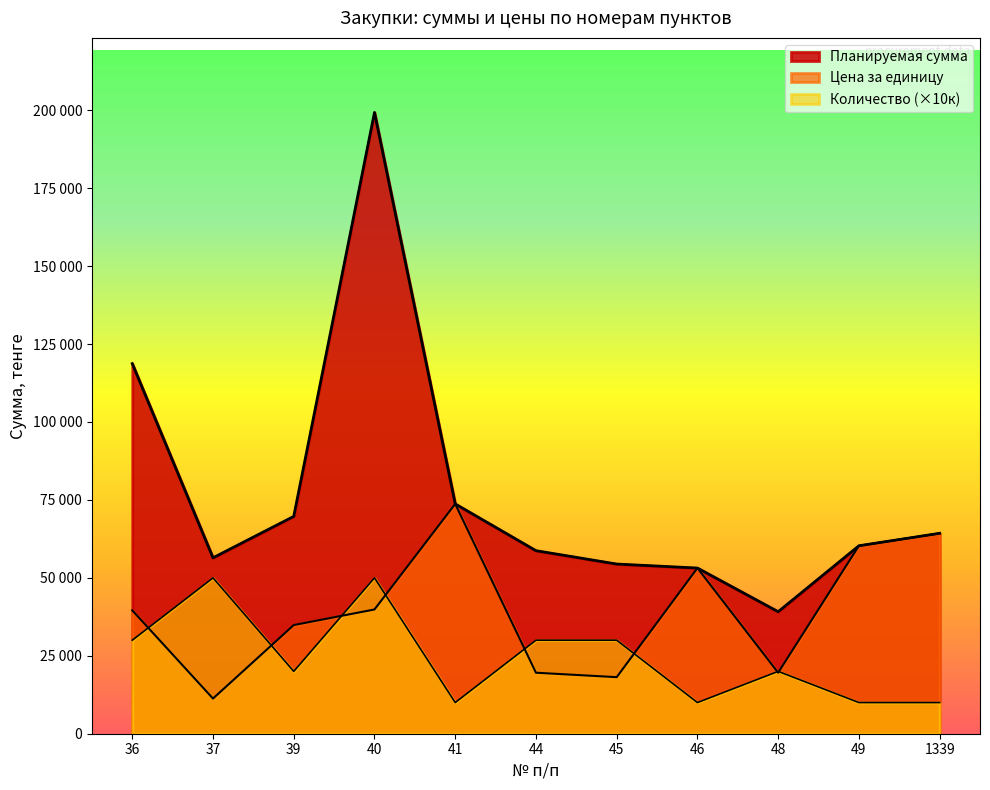

How many values in the Количество series exceed 20000?

5